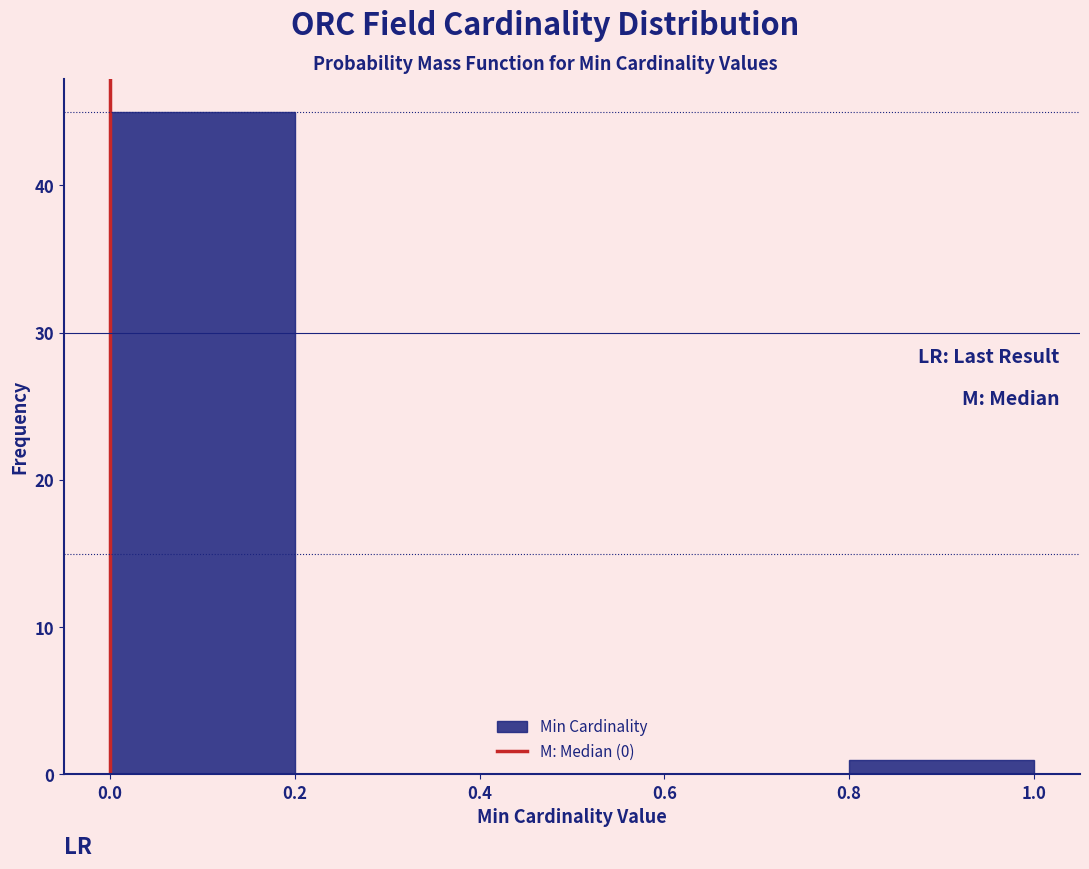

Reading left to right, list every bar in this chart as the range it spans on the x-axis followed by its height. The values are not printed on the chart, so give them approximately, as read against the axis.

0.0 to 0.2: 45
0.2 to 0.4: 0
0.4 to 0.6: 0
0.6 to 0.8: 0
0.8 to 1.0: 1